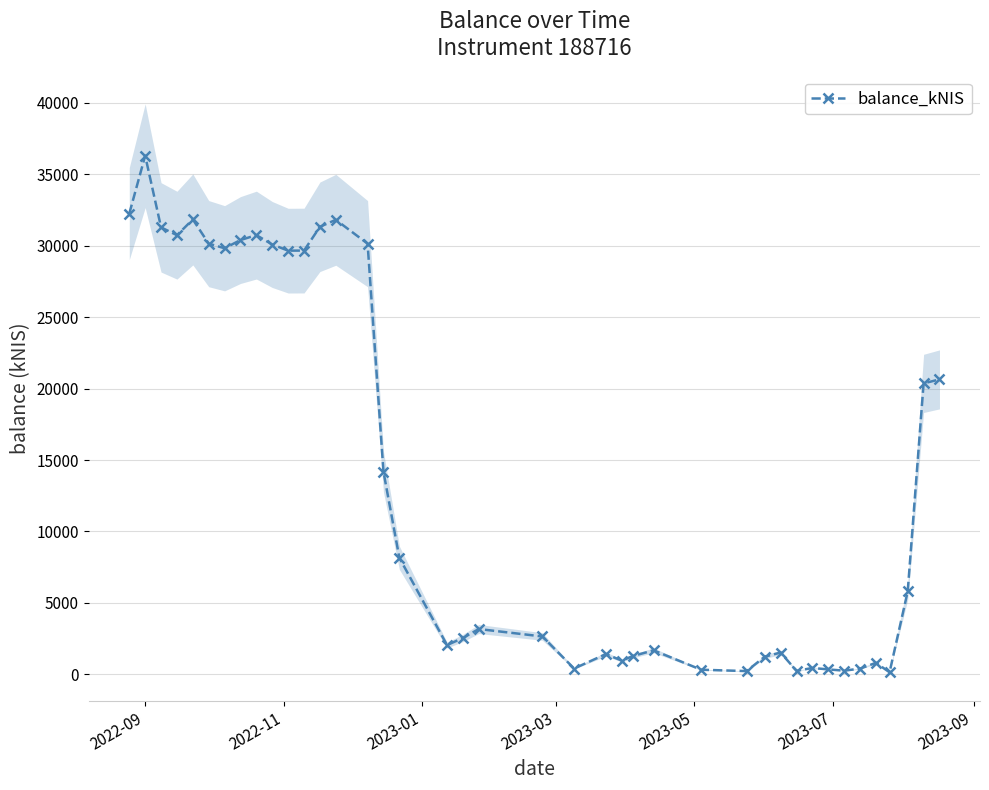

What is the highest value of the balance_kNIS series?

36306.3